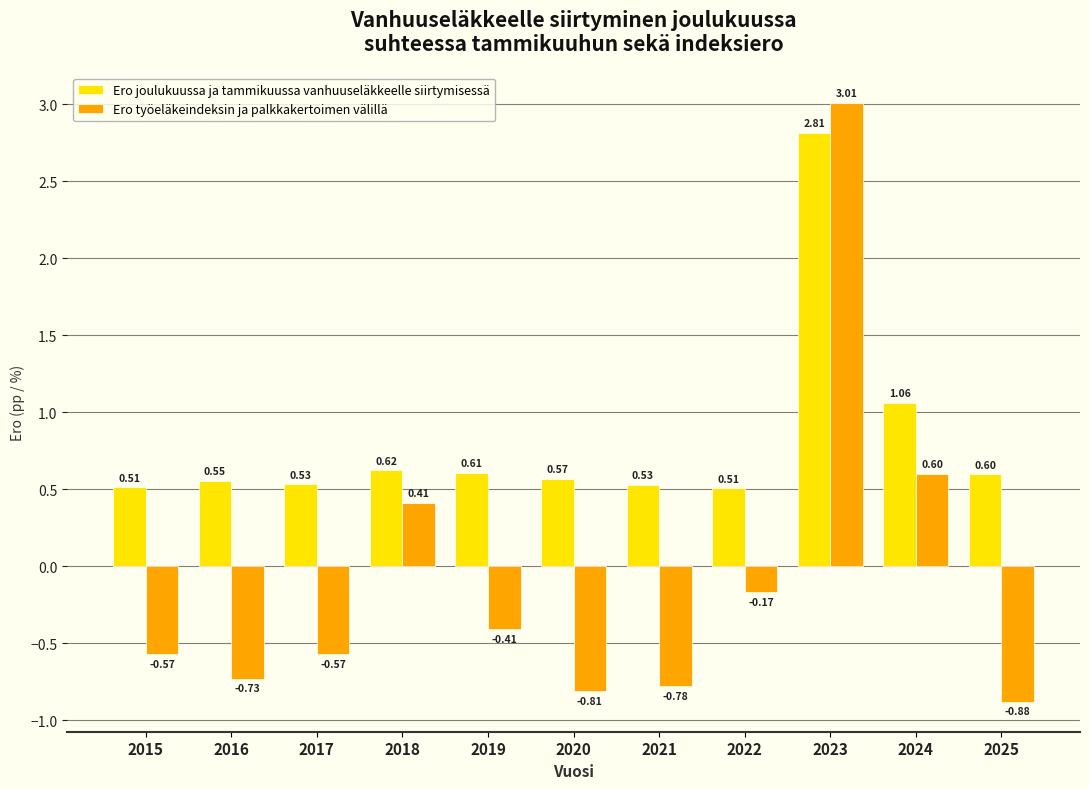

What is the spread (max minus min) of values at 2016?

1.3